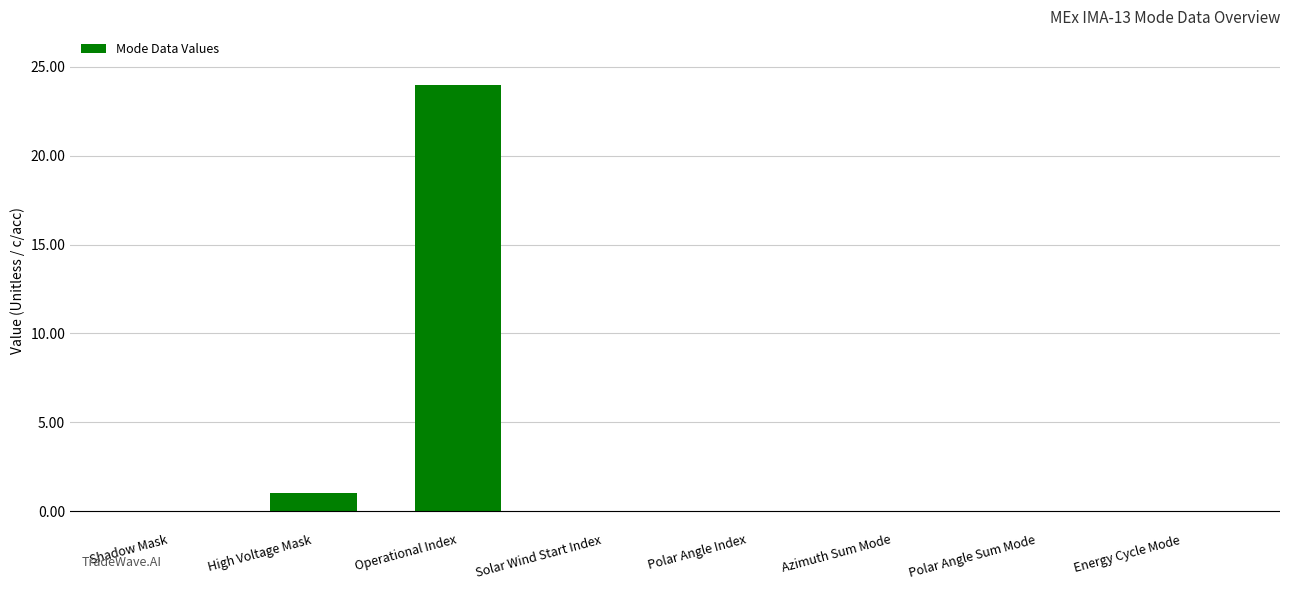

Which label corresponds to the largest value in the chart?

Operational Index